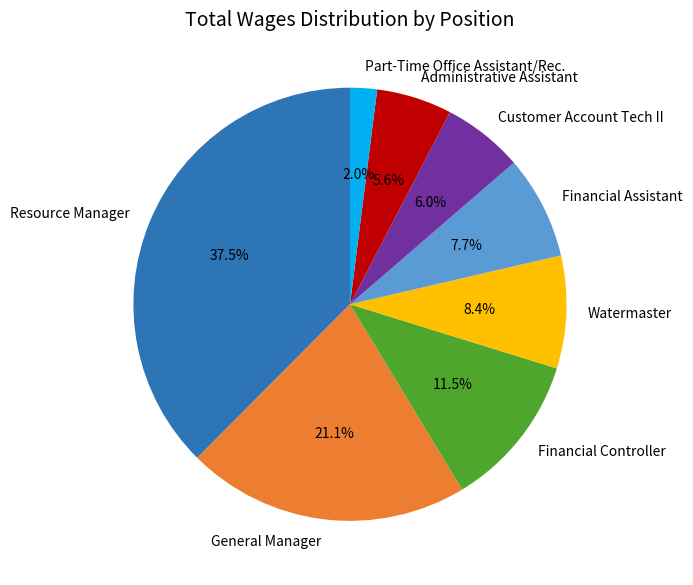

Combined, do Watermaster and Part-Time Office Assistant/Rec. account for over 50%?

No